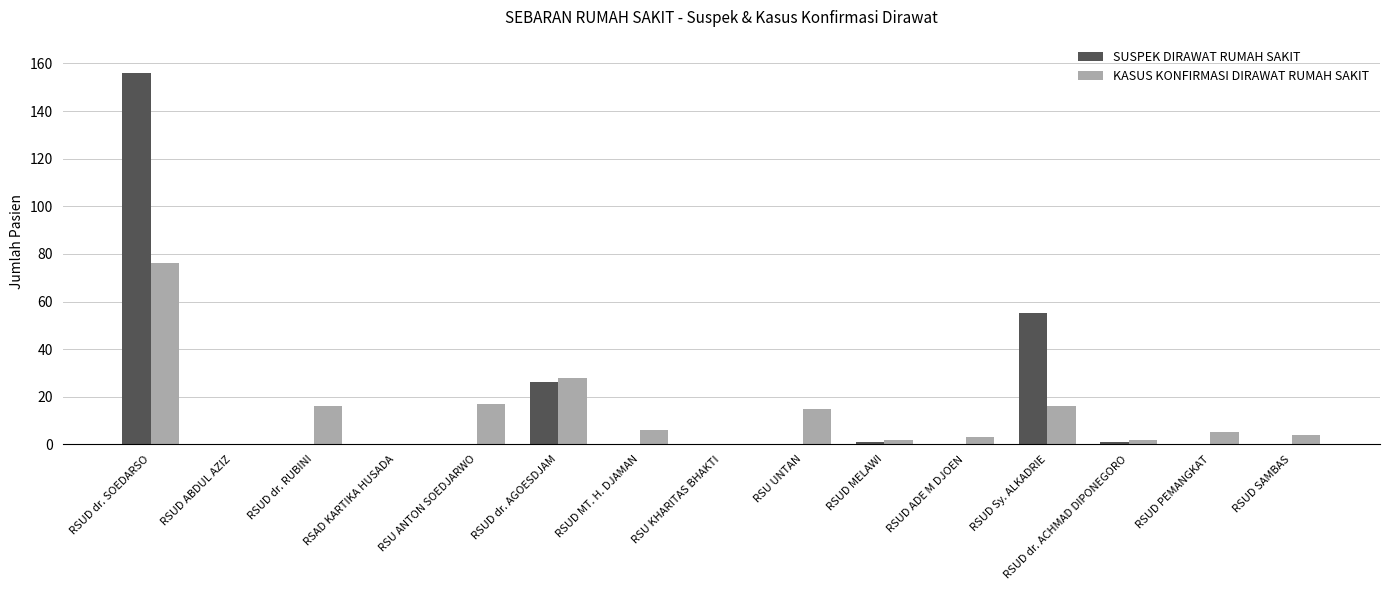

Is it true that SUSPEK DIRAWAT RUMAH SAKIT equals -60 at RSUD PEMANGKAT?

False